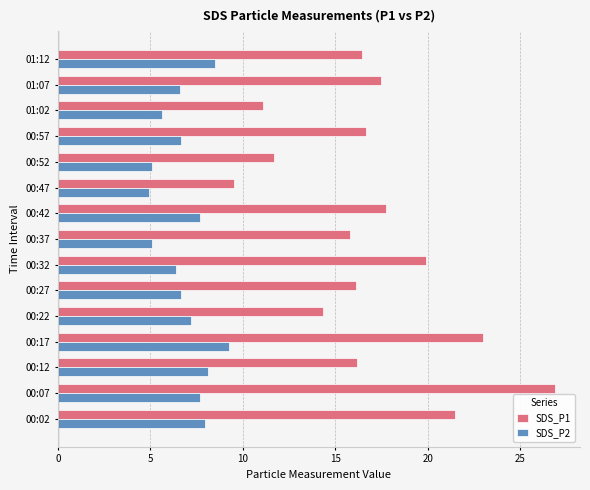

Rank the series by their maximum value, from highest to lowest.

SDS_P1, SDS_P2